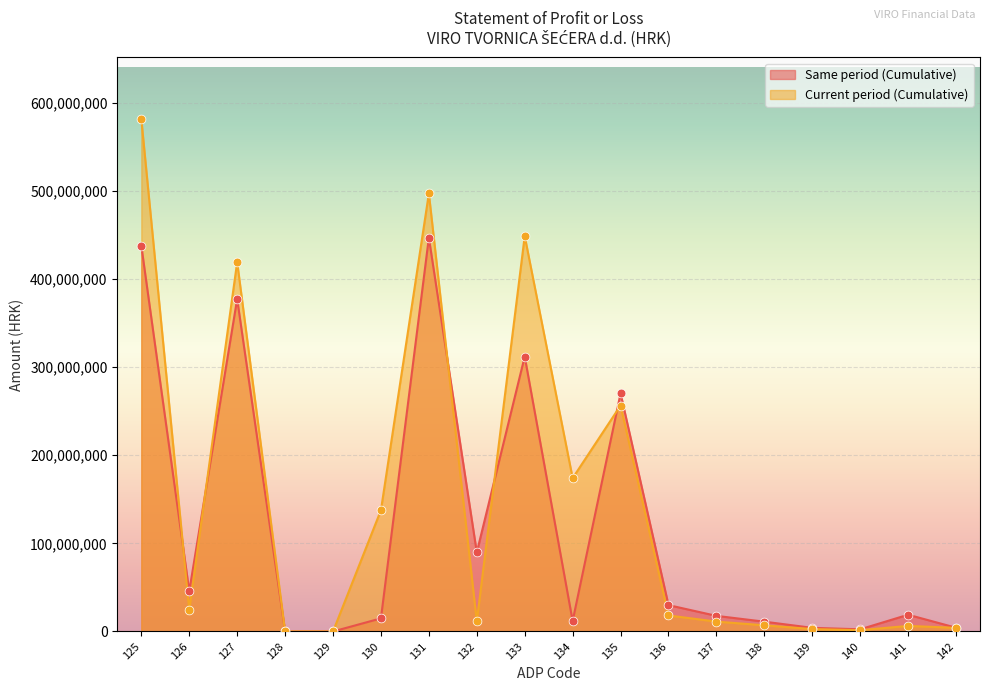

Which series has the largest total across all categories?

Current period (Cumulative)